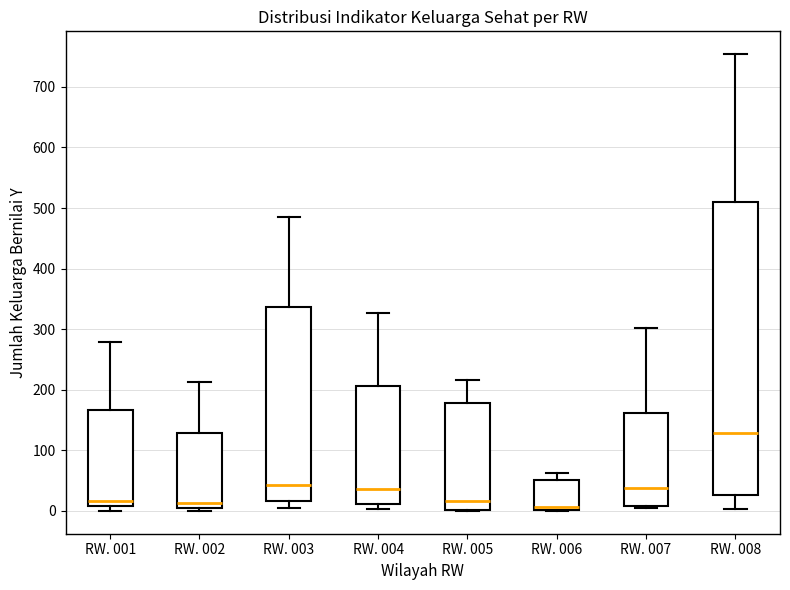

Reading left to right, read every box against the y-axis: the position of its median line, the range the box covers, and the ends of its whiskers. The values are not printed on the chart, so give them approximately, as read against the axis.

RW. 001: median 20, box 10 to 170, whiskers 0 to 280
RW. 002: median 10 (just above the box's lower edge), box 10 to 130, whiskers 0 to 210
RW. 003: median 40, box 20 to 340, whiskers 10 to 490
RW. 004: median 40, box 10 to 210, whiskers 0 to 330
RW. 005: median 20, box 0 to 180, whiskers 0 to 220
RW. 006: median 10, box 0 to 50, whiskers 0 to 60
RW. 007: median 40, box 10 to 160, whiskers 0 to 300
RW. 008: median 130, box 30 to 510, whiskers 0 to 750